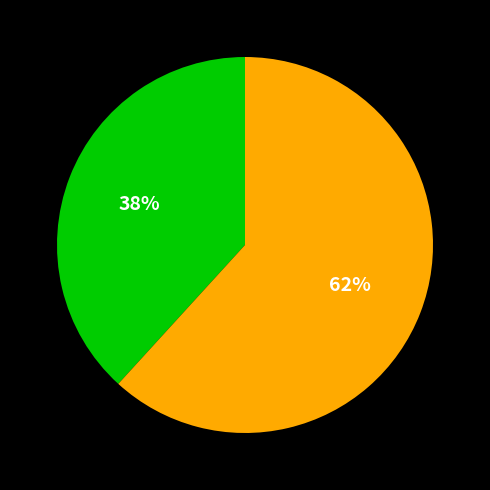

How many segments does this pie chart have?

2